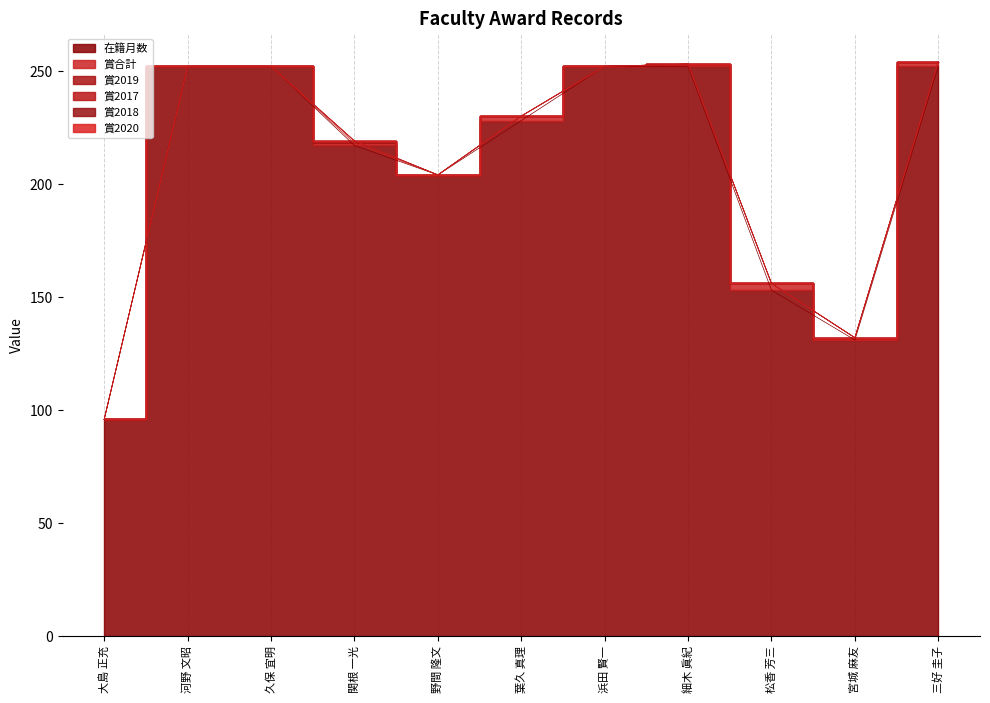

True or false: 賞2019 and 在籍月数 intersect in this chart.

False